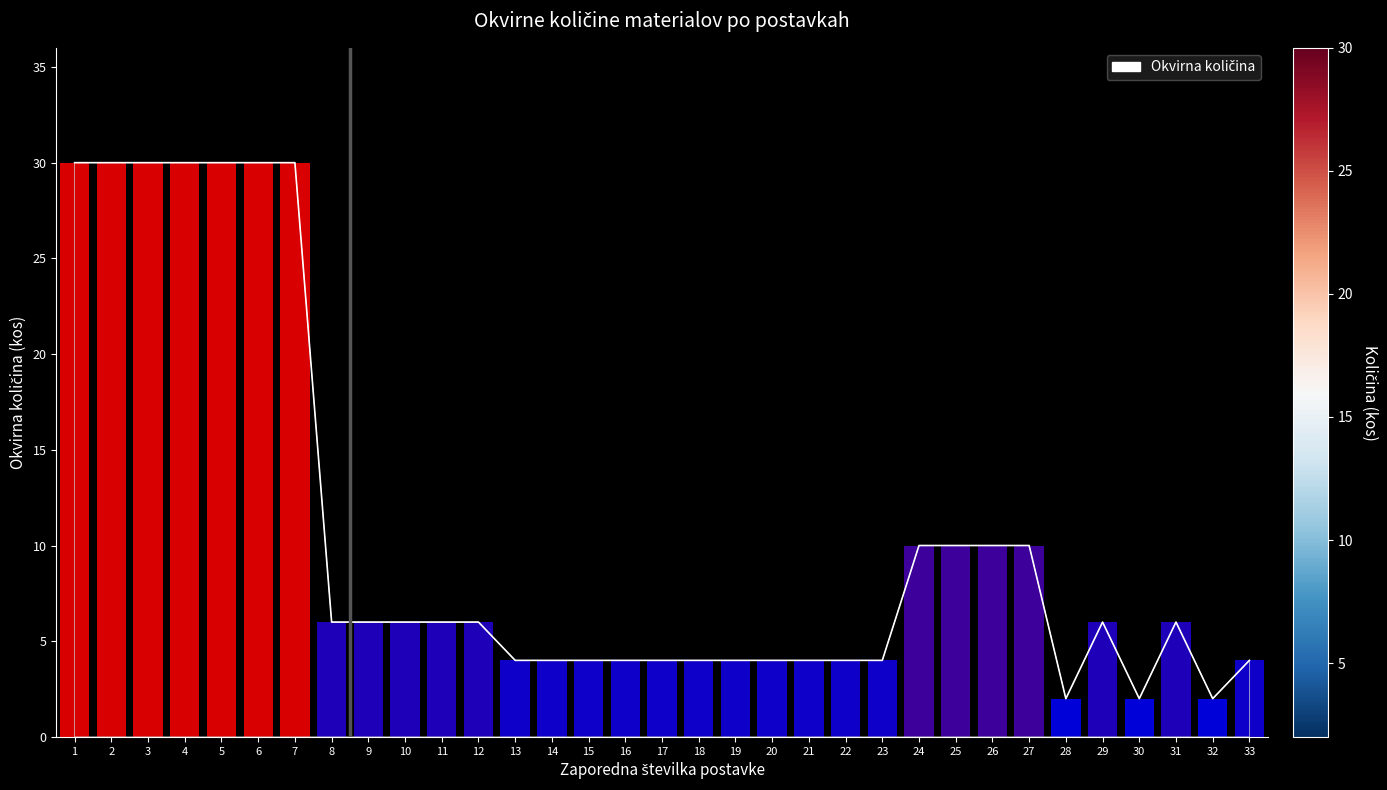

What is the maximum value shown in the chart?

30